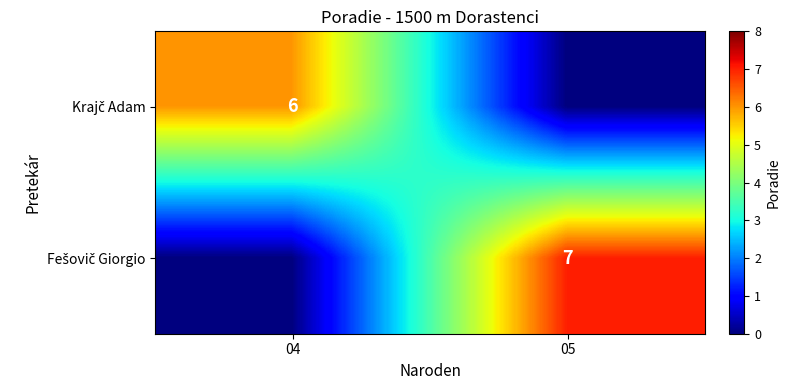

Count the Fešovič Giorgio values in the range 0 to 7.

2